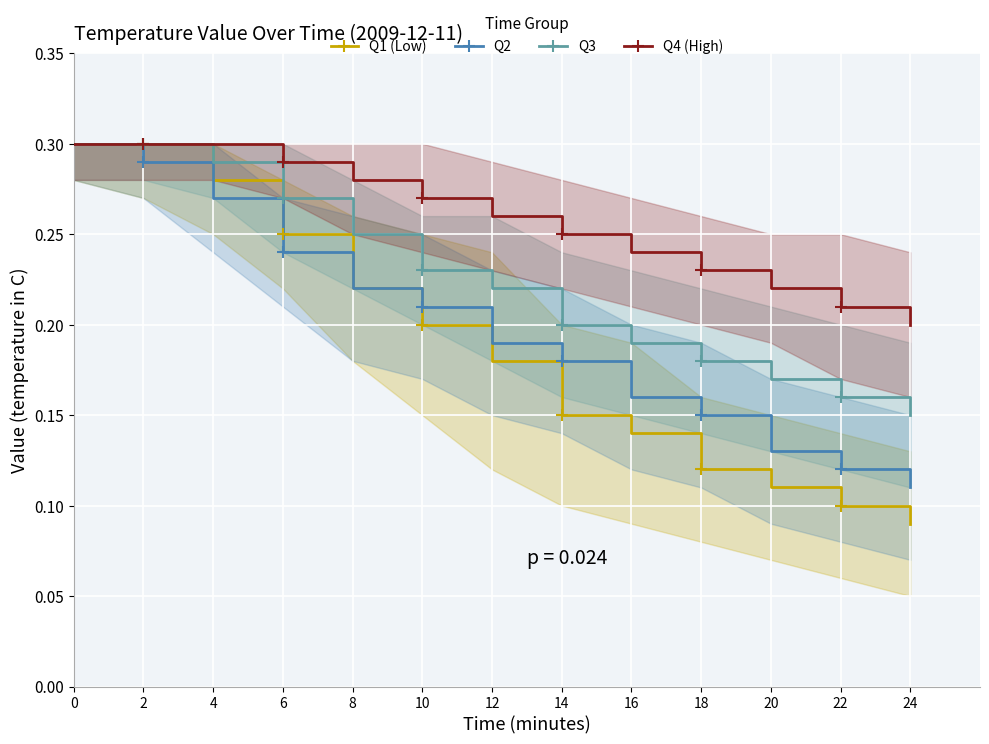

What is the difference between the maximum and second lowest values in the Q3 series?

0.1